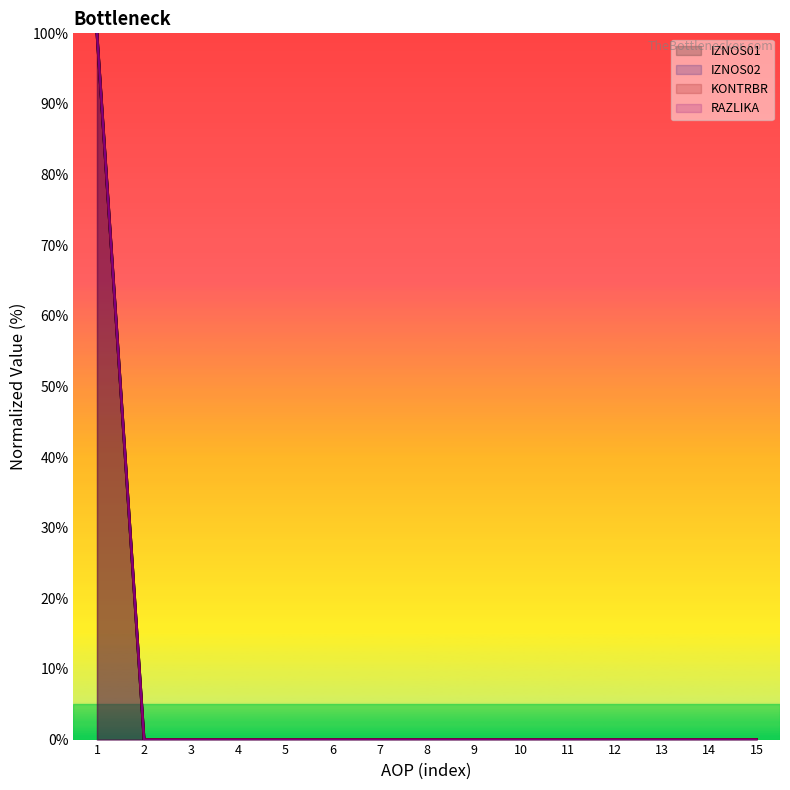

How many values in KONTRBR are above zero?

1